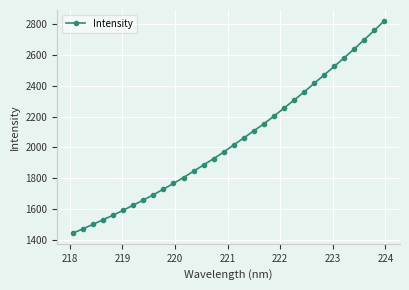

What is the maximum value shown in the chart?

2819.4